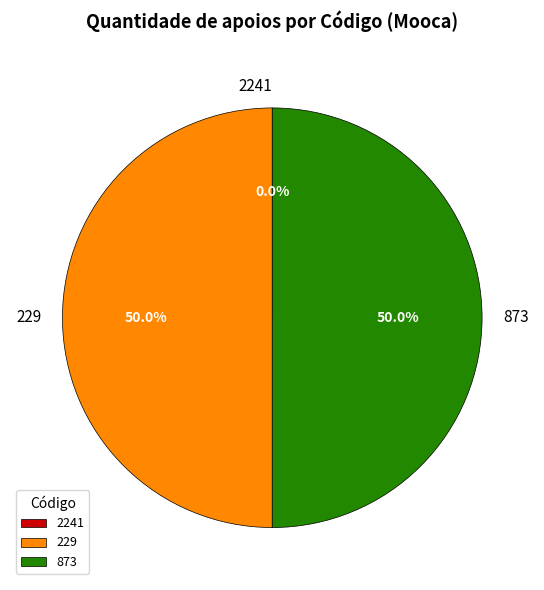

Combined, do 873 and 229 account for over 50%?

Yes